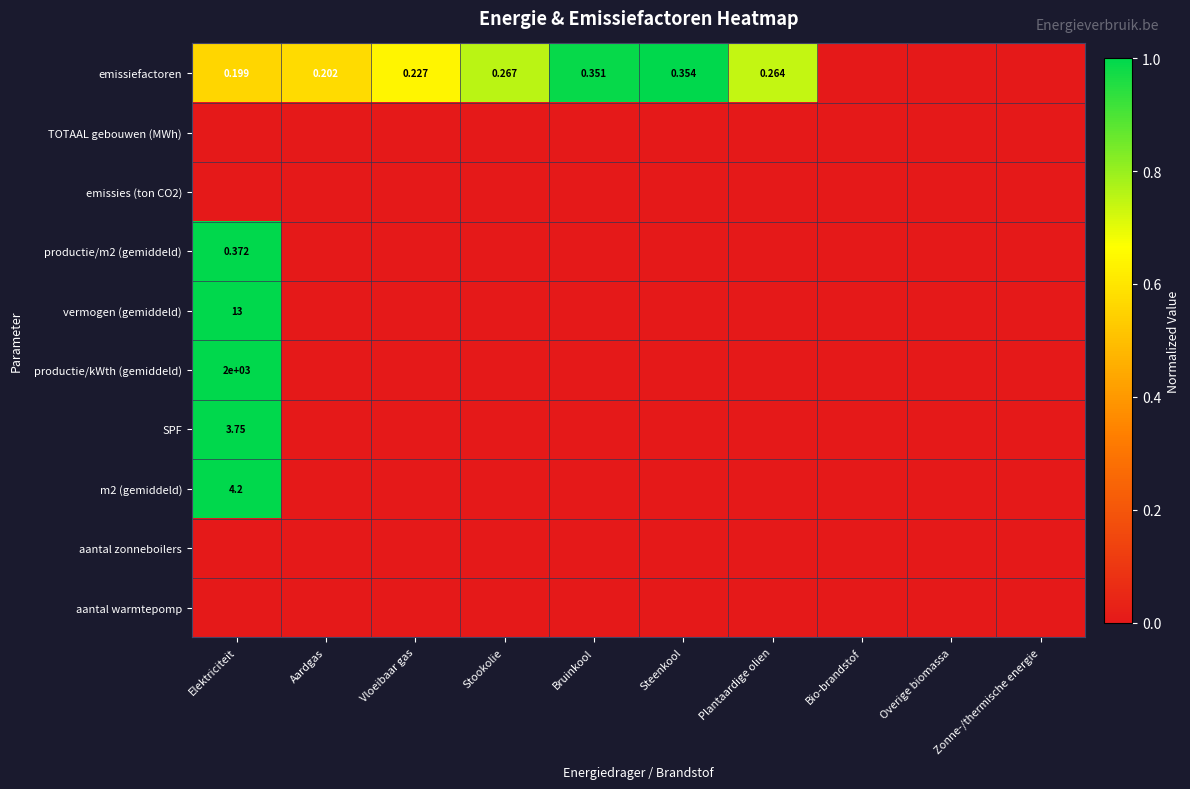

Which category has the lowest value across all series?

Bio-brandstof